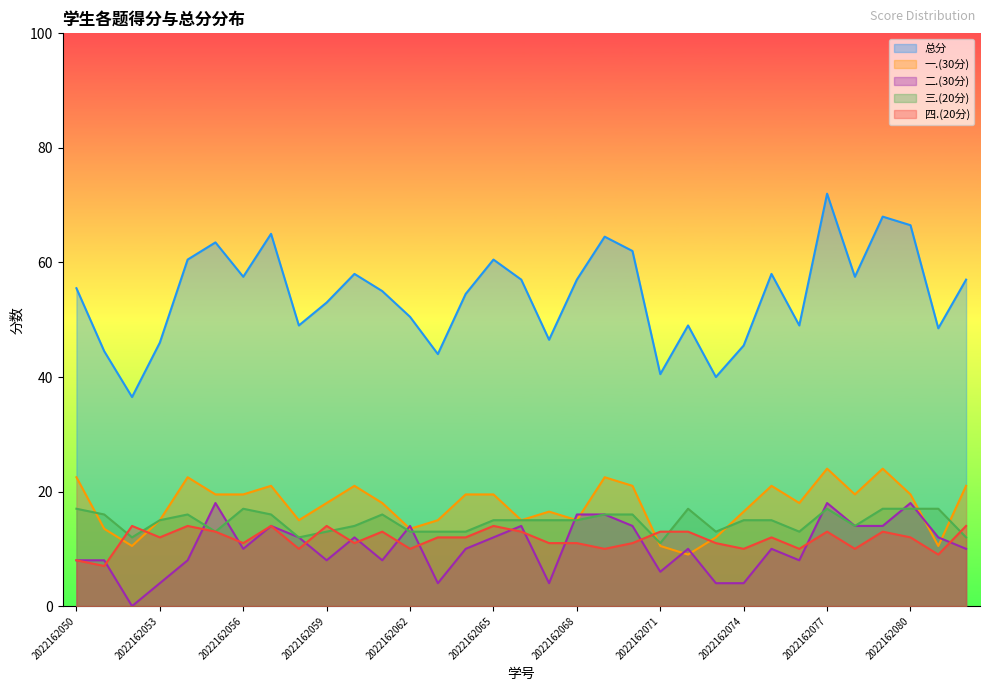

What is the total value across all series at 2022162061?

110.0